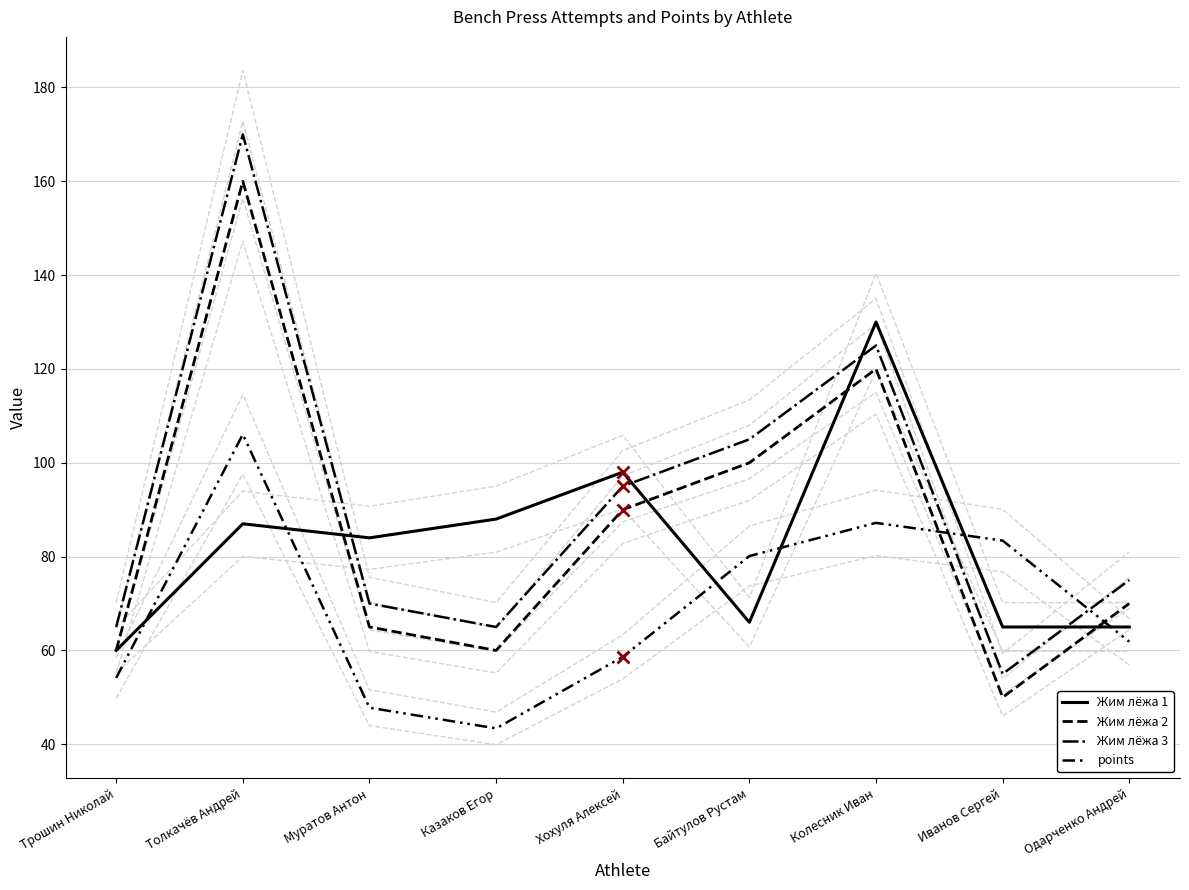

What is the approximate value of Жим лёжа 2 at Иванов Сергей?

50.0